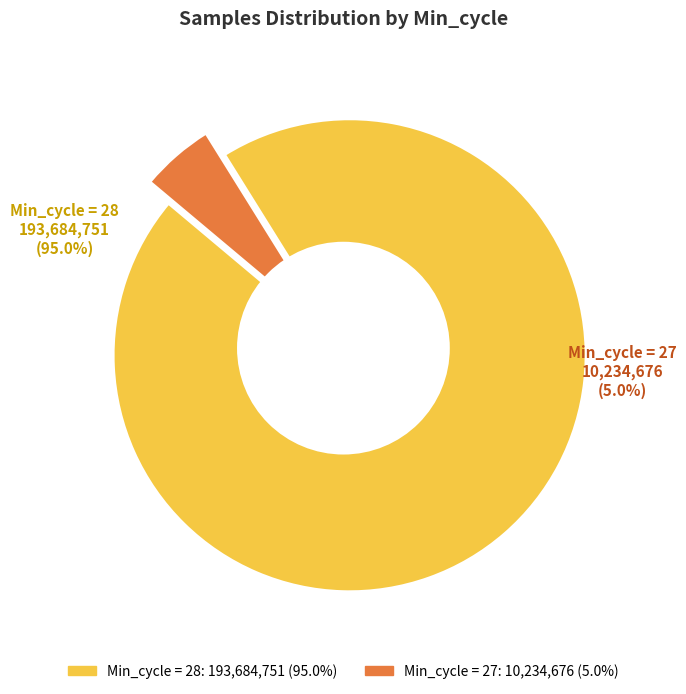

Which category has the smallest portion of the pie?

27